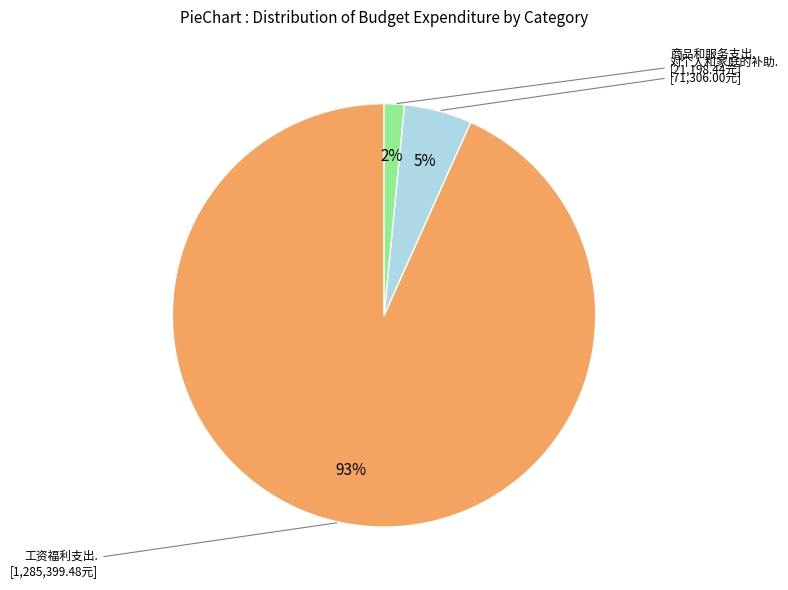

Count the number of slices in the pie.

3